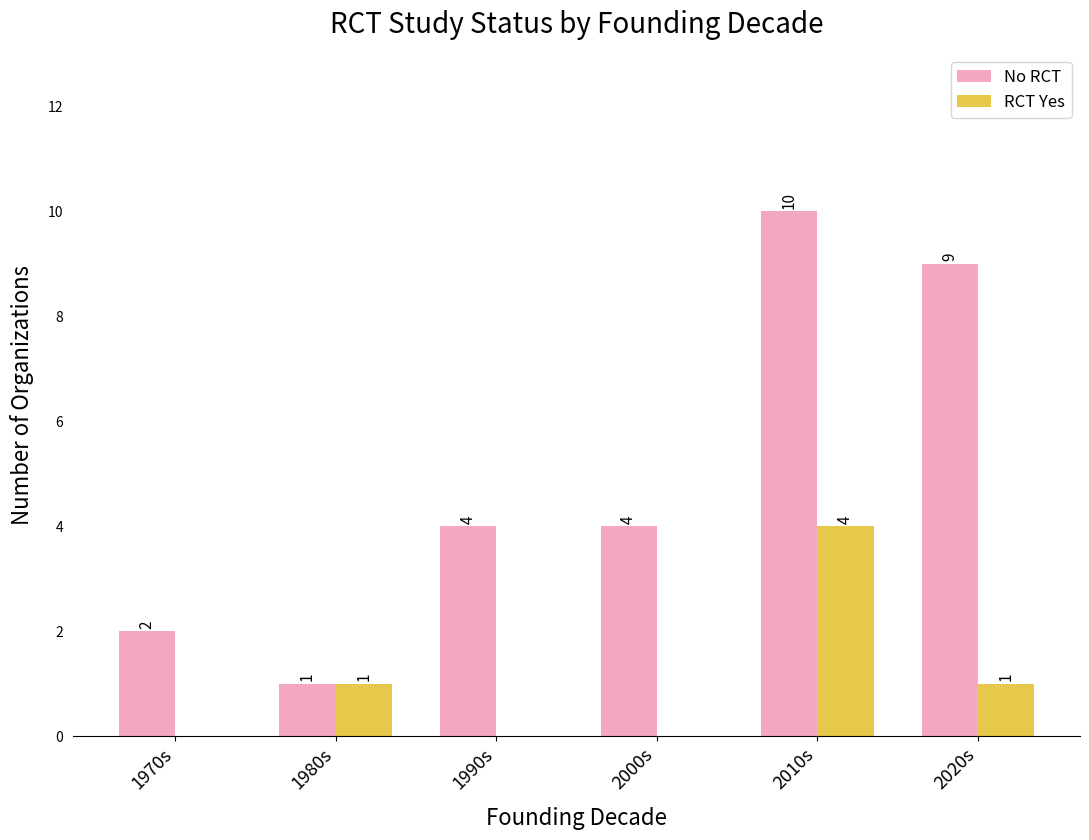

What is the total value across all series at 2020s?

10